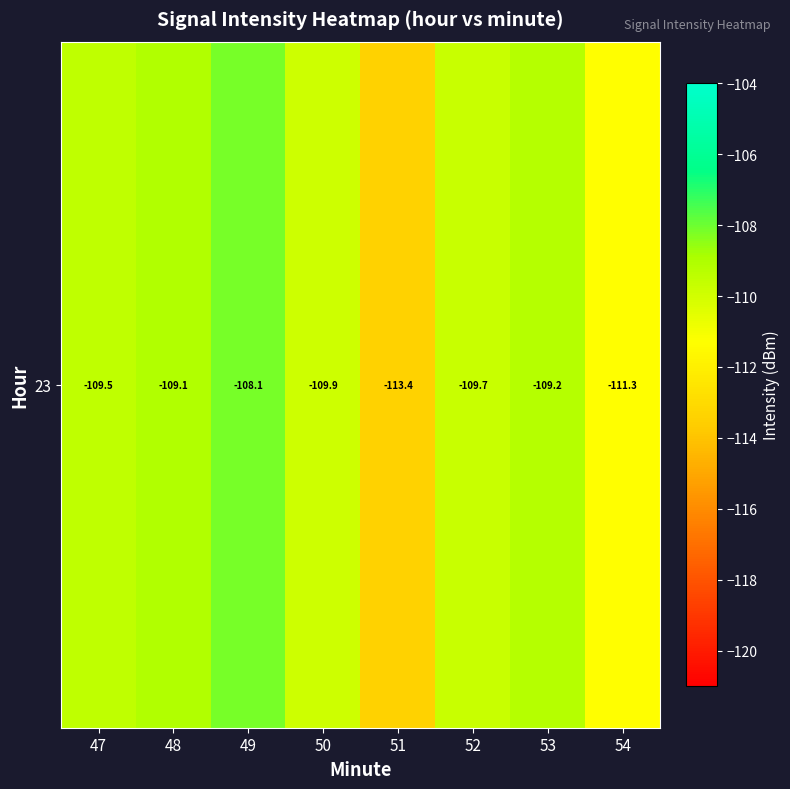

List the labels in order of value, largest first.

49, 48, 53, 47, 52, 50, 54, 51